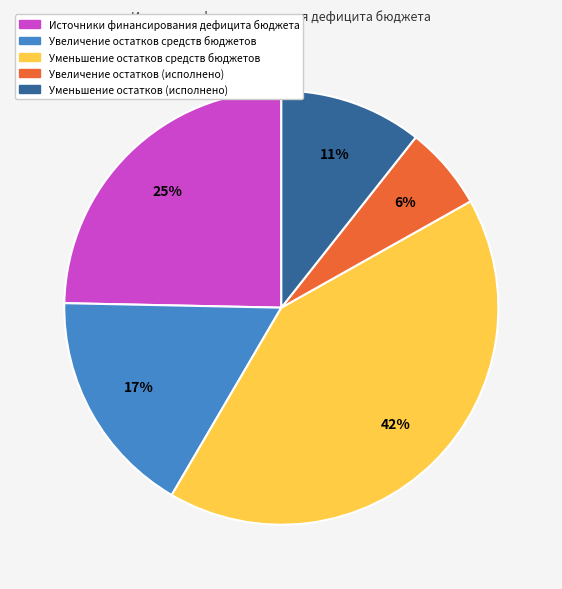

How many segments does this pie chart have?

5